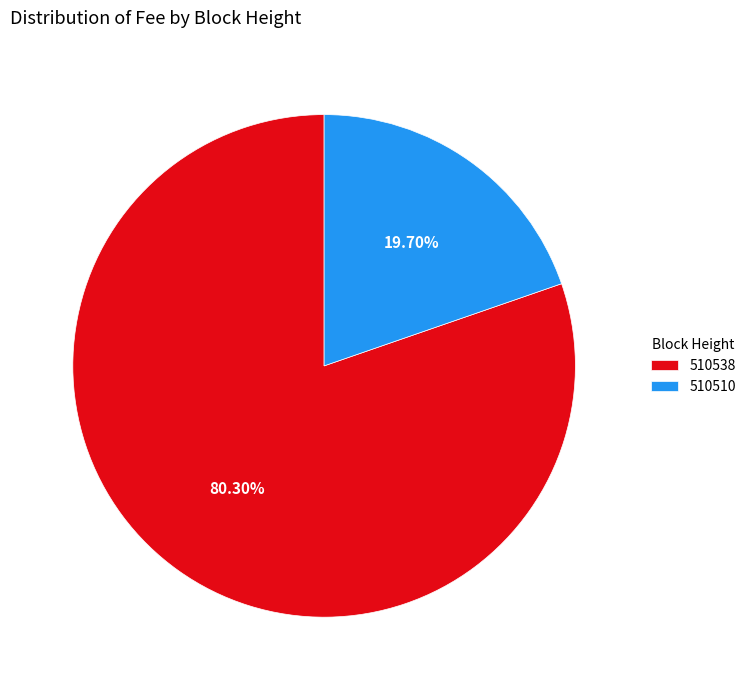

What percentage is the 510538 slice, to the nearest percent?

80%